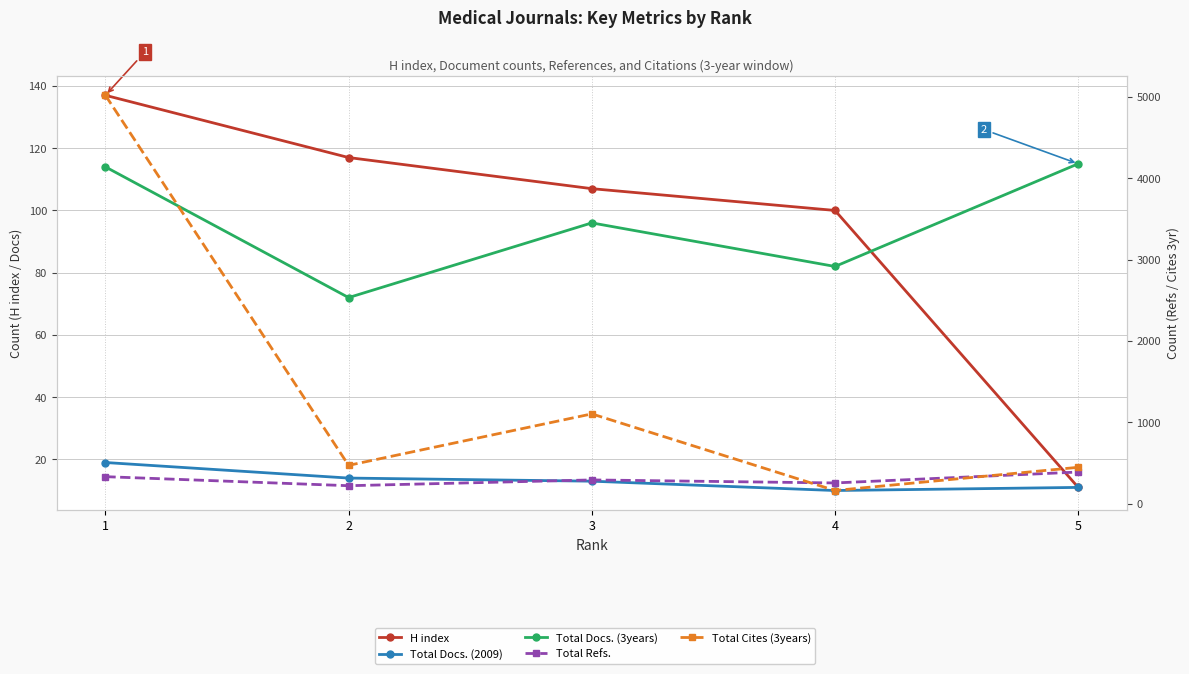

What is the difference between the second highest and second lowest values in the Total Refs. series?

77